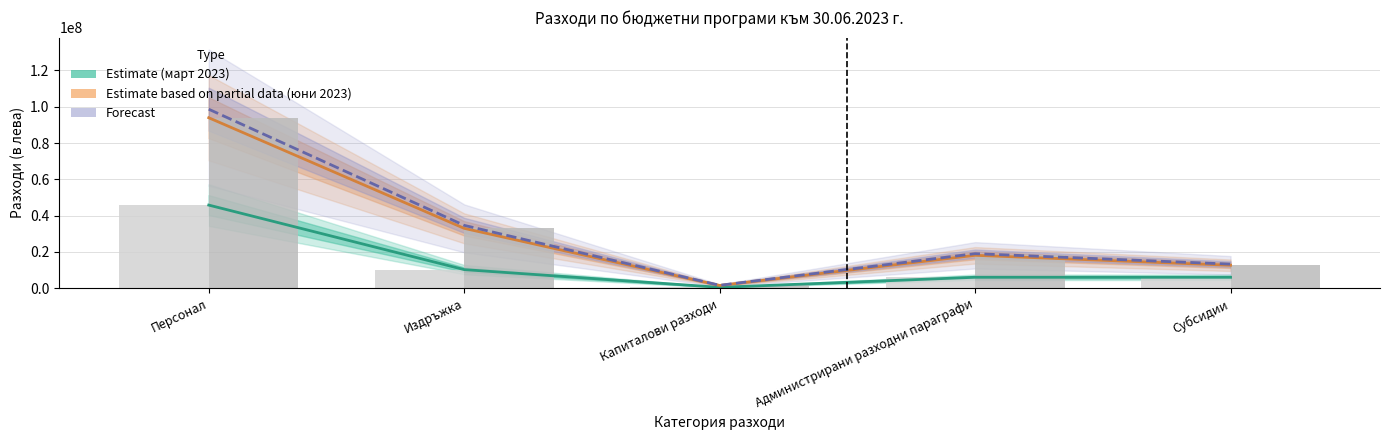

The 30 юни 2023 г. (bar) series shows 22647079.3 at Субсидии. True or false?

False